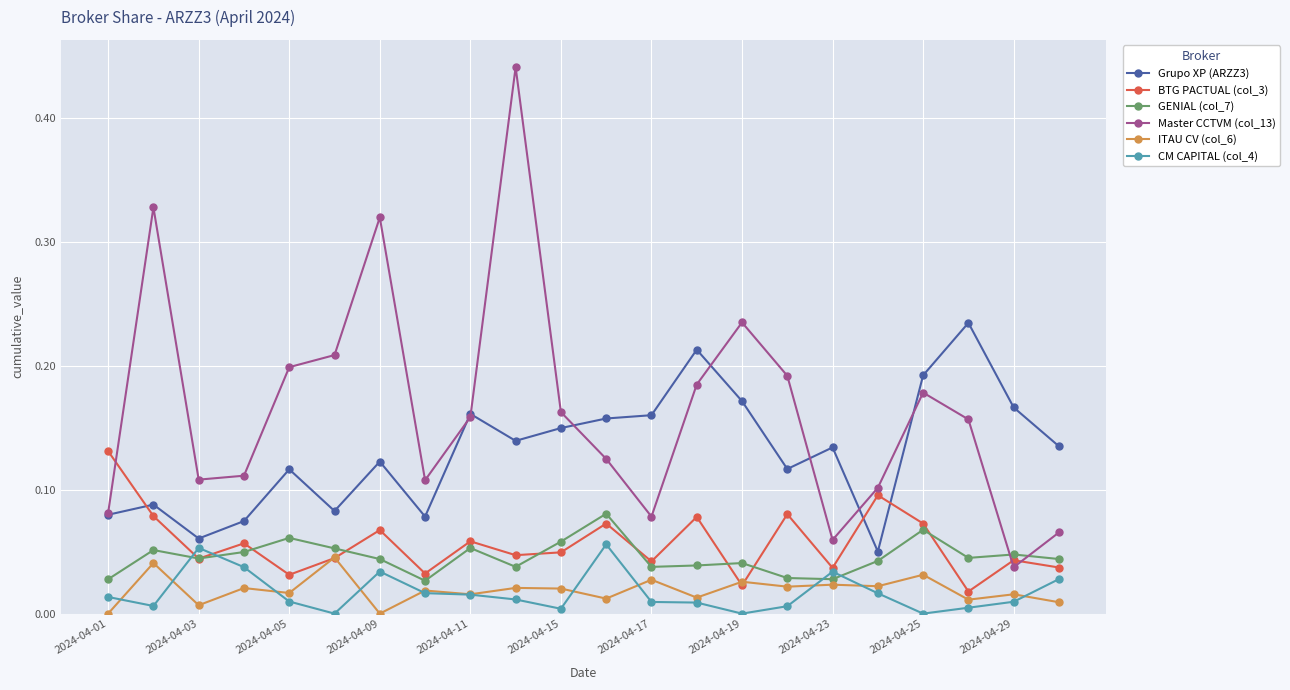

Which series has the largest range (max minus min)?

Master CCTVM (col_13)